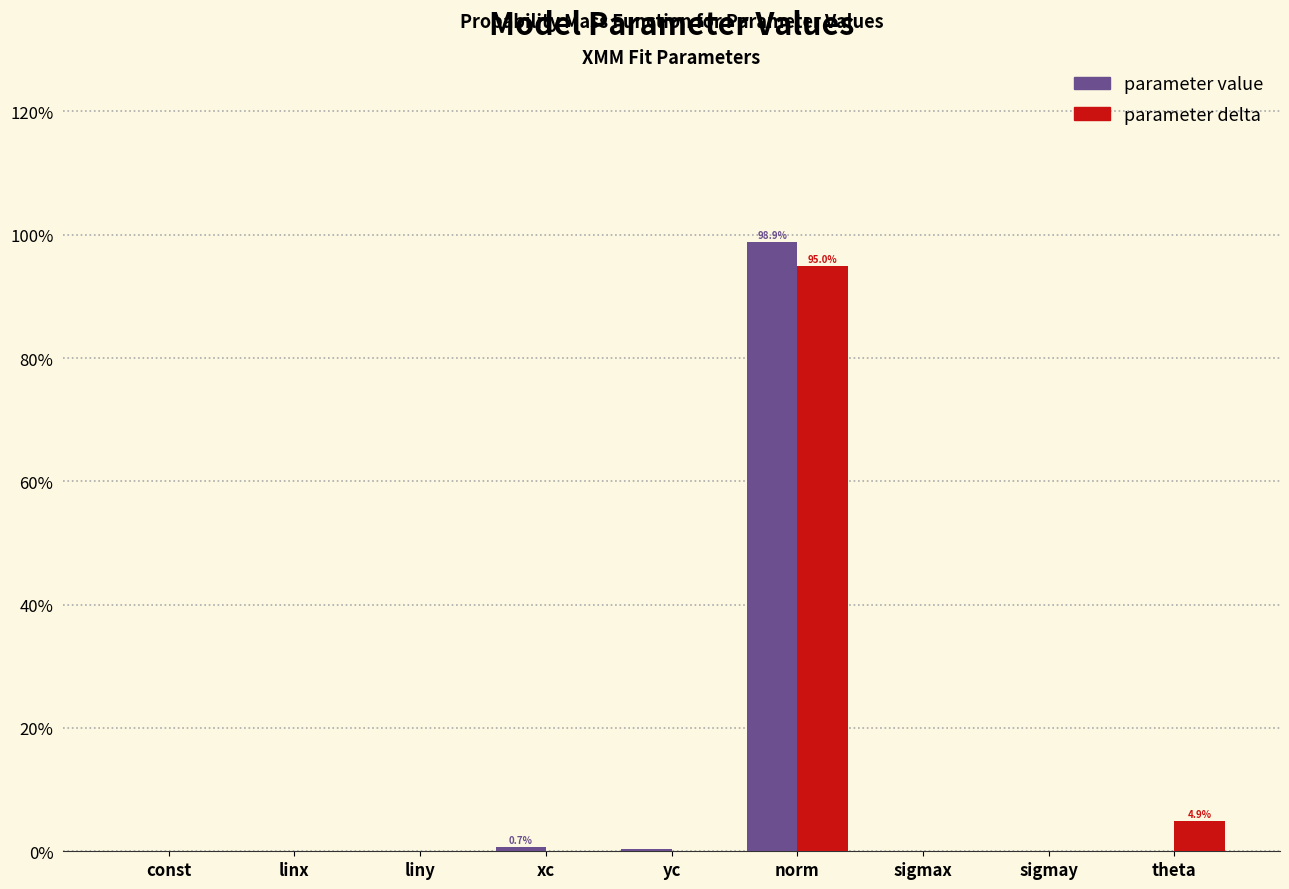

What is the sum of all parameter delta values?

100.0